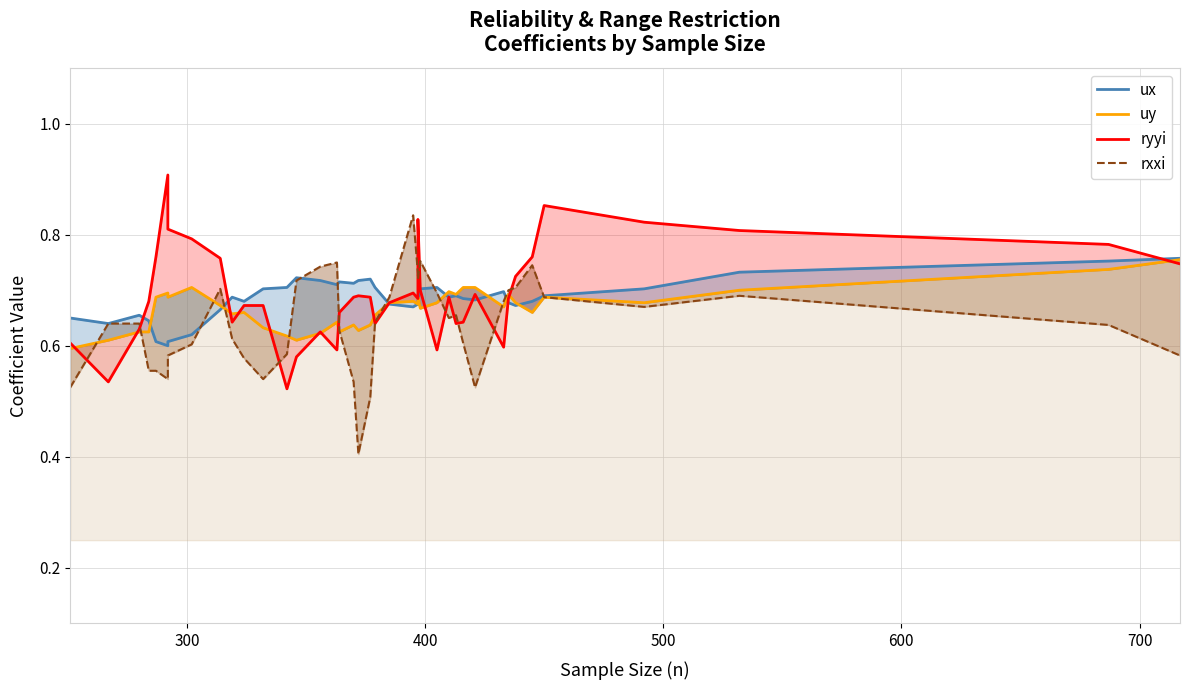

How many lines are shown in the chart?

4